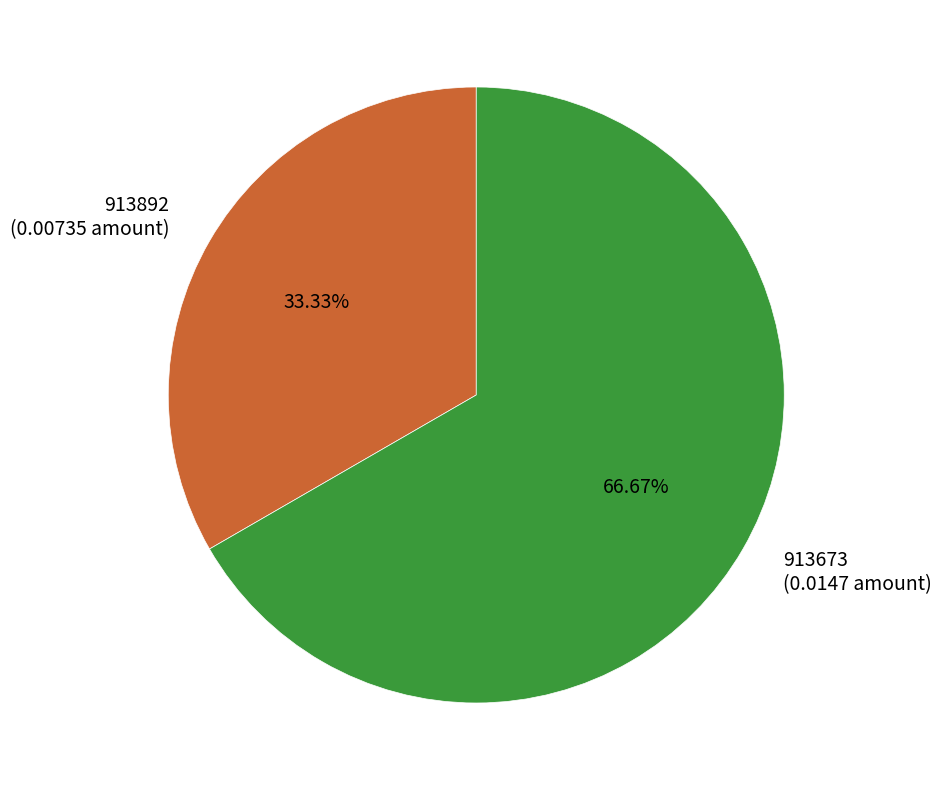

To the nearest percent, what percentage of the pie is 913673?

67%